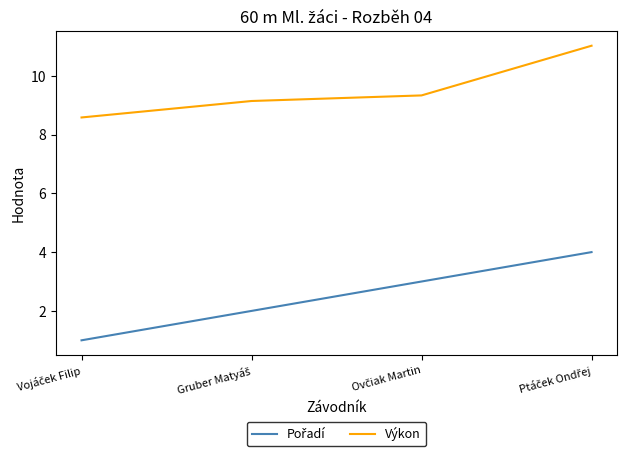

True or false: Výkon has more than 1 points higher than both neighbors.

False